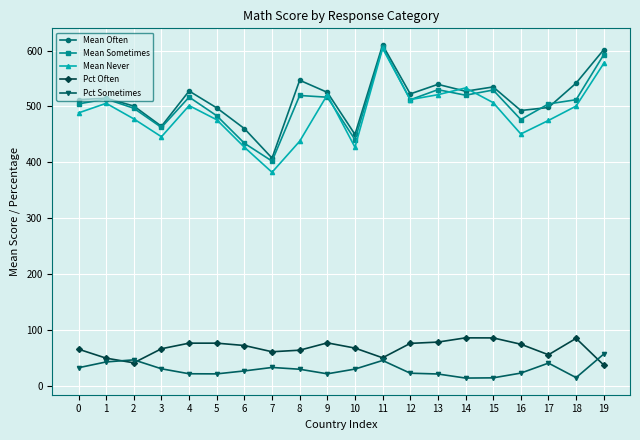

True or false: Pct Sometimes has more than 0 interior local peaks.

True